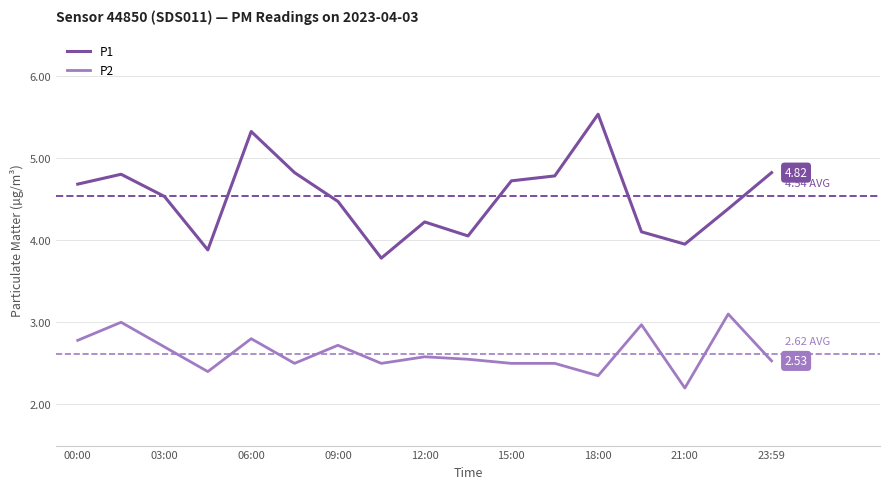

Which series has the largest total across all categories?

P1